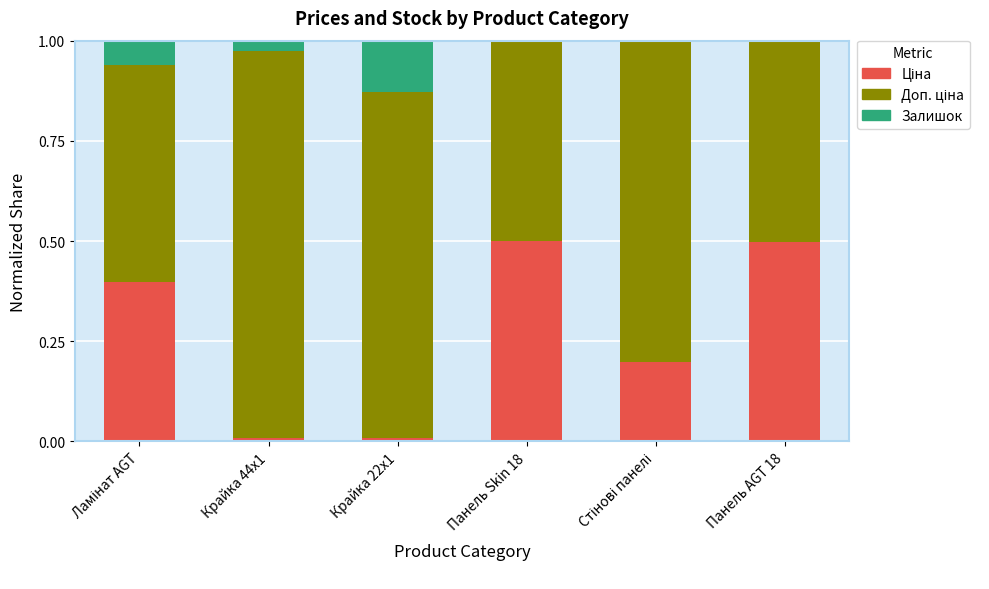

Does the chart contain stacked bars?

Yes